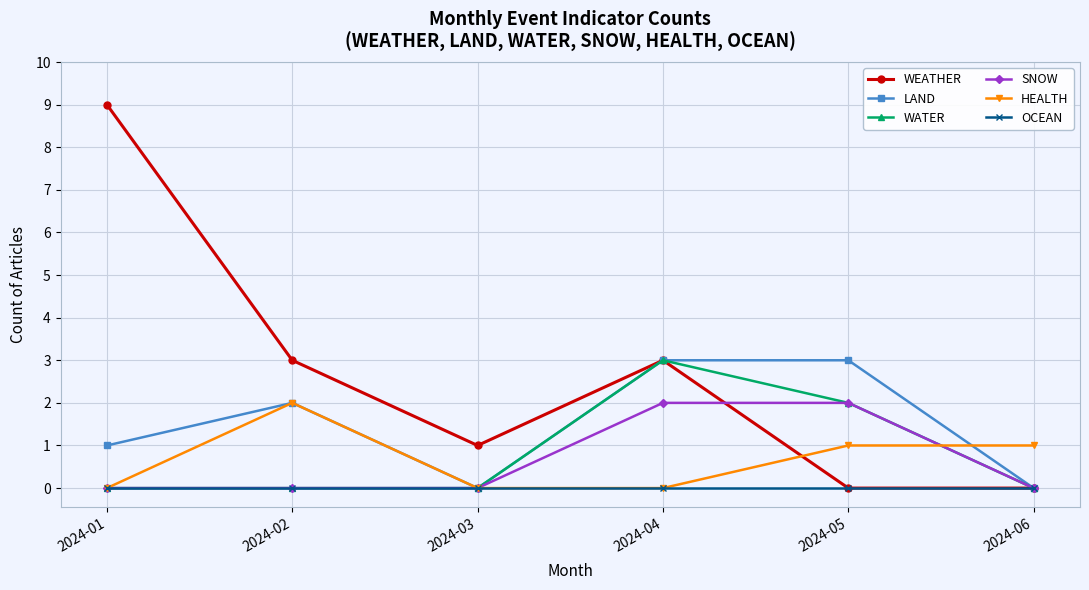

Reading left to right, what are all the values shown in this chart?

WEATHER: 2024-01=9	2024-02=3	2024-03=1	2024-04=3	2024-05=0	2024-06=0
LAND: 2024-01=1	2024-02=2	2024-03=0	2024-04=3	2024-05=3	2024-06=0
WATER: 2024-01=0	2024-02=0	2024-03=0	2024-04=3	2024-05=2	2024-06=0
SNOW: 2024-01=0	2024-02=0	2024-03=0	2024-04=2	2024-05=2	2024-06=0
HEALTH: 2024-01=0	2024-02=2	2024-03=0	2024-04=0	2024-05=1	2024-06=1
OCEAN: 2024-01=0	2024-02=0	2024-03=0	2024-04=0	2024-05=0	2024-06=0